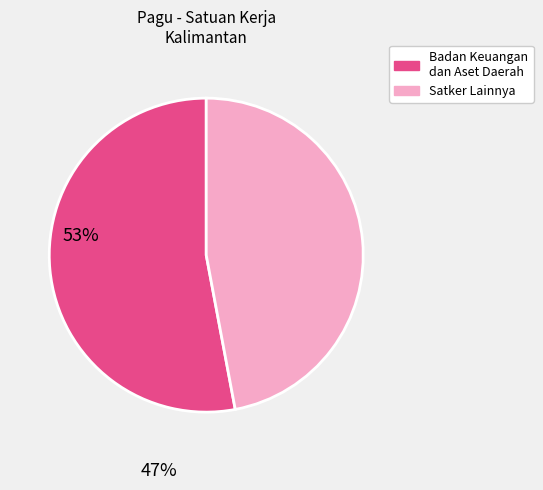

Is there a majority slice in this chart?

Yes